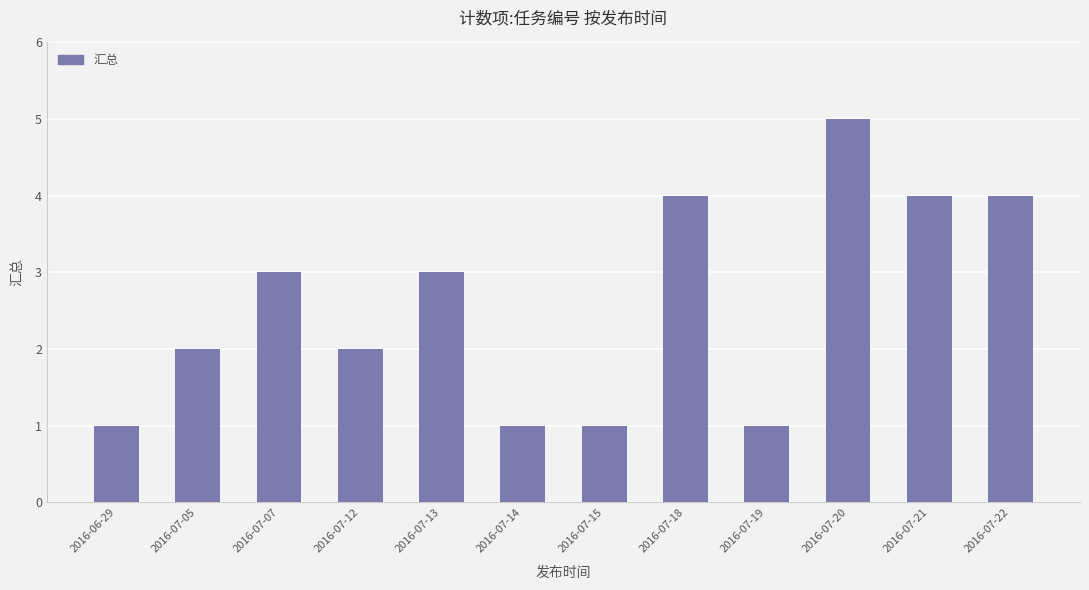

What is the approximate value at 2016-07-05?

2